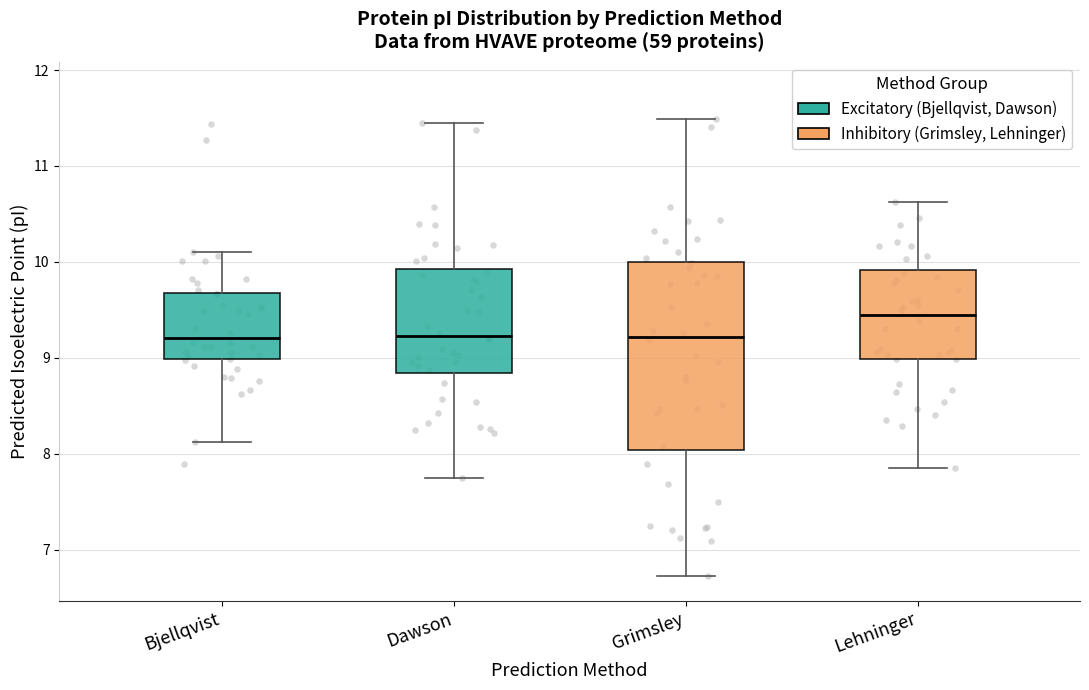

Where does the upper whisker of the box for Dawson end on the y-axis? The values are not printed on the chart, so give them approximately, as read against the axis.

11.4